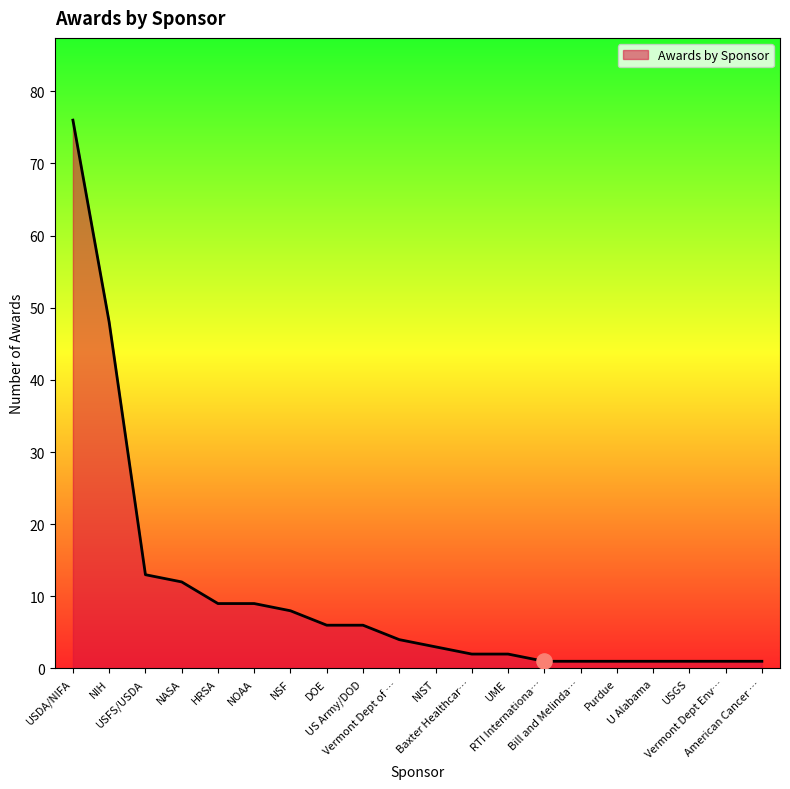

What is the ratio of the value at NSF to the value at NASA?

0.7